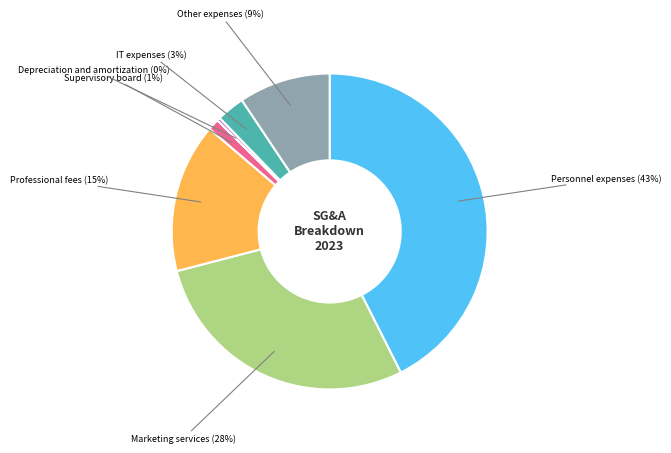

Does any single category account for the majority?

No